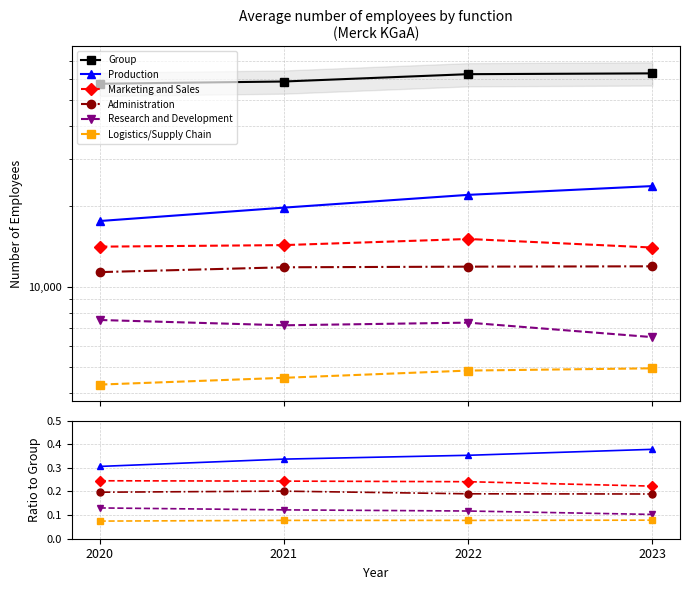

Where is Research and Development nearest to the value 0?

2023